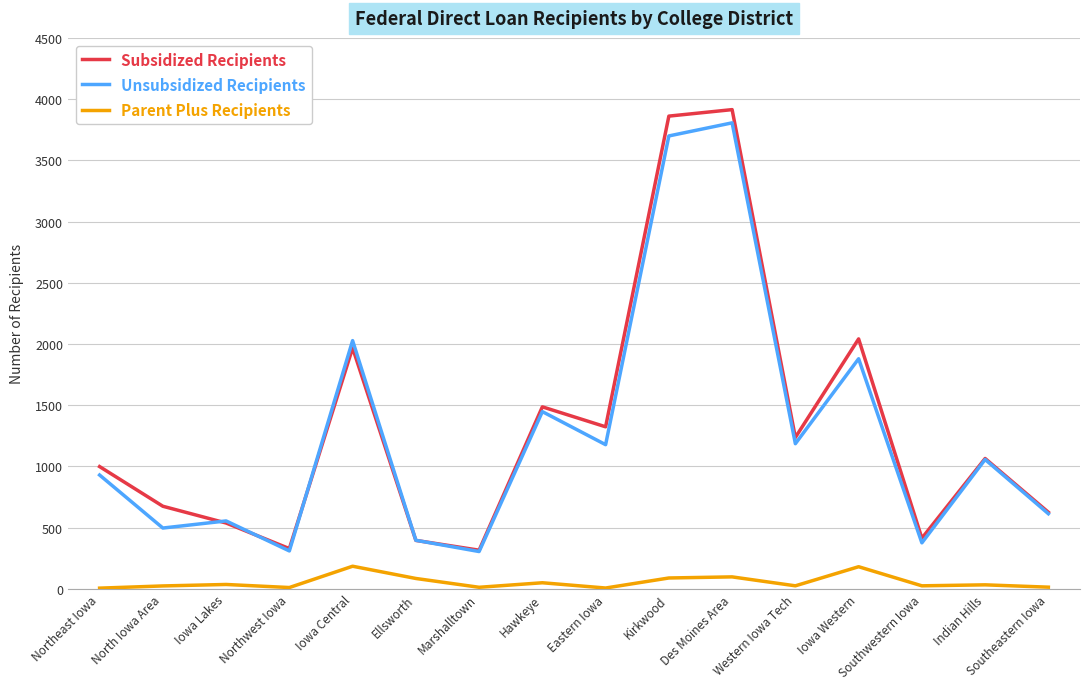

Which series has the largest range (max minus min)?

Subsidized Recipients